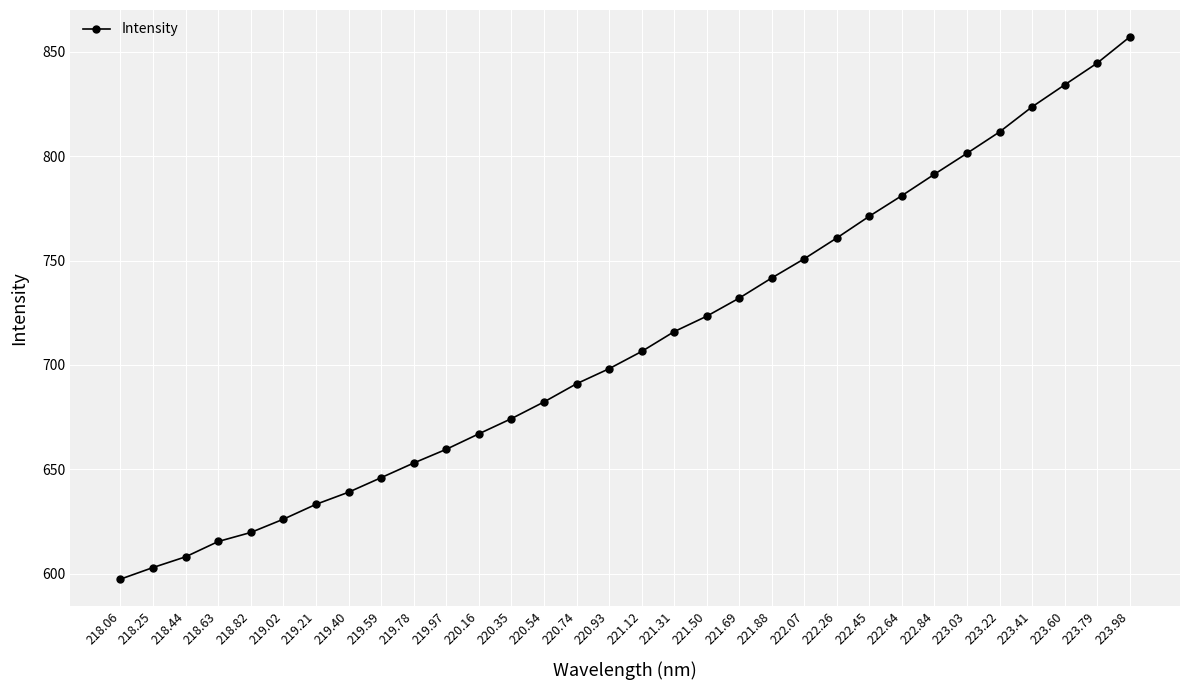

Count the number of categories in the chart.

32